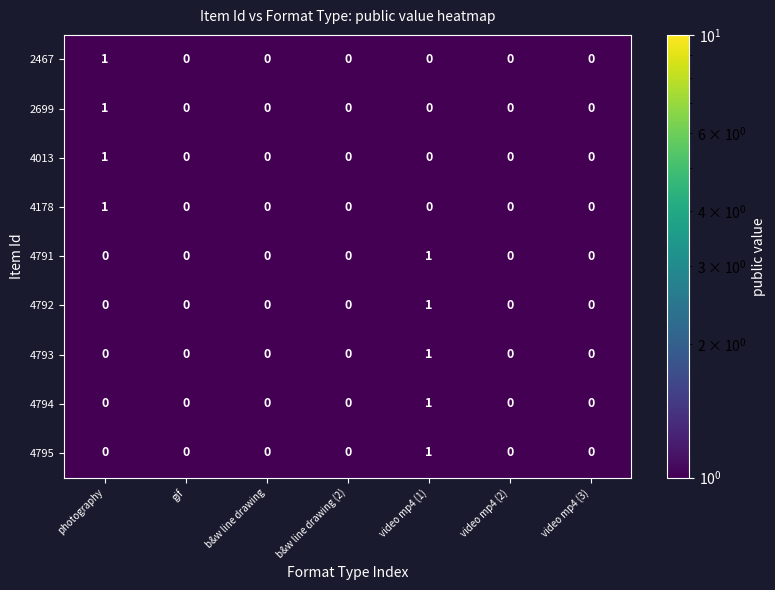

True or false: 2699 has a value of 1 at video mp4 (3).

False